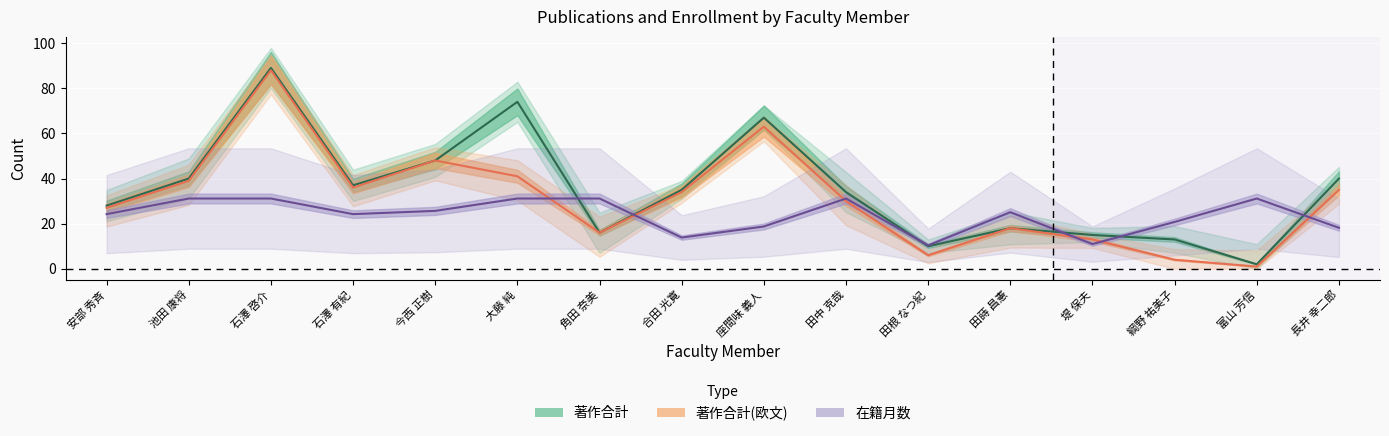

Which series has the largest range (max minus min)?

著作合計